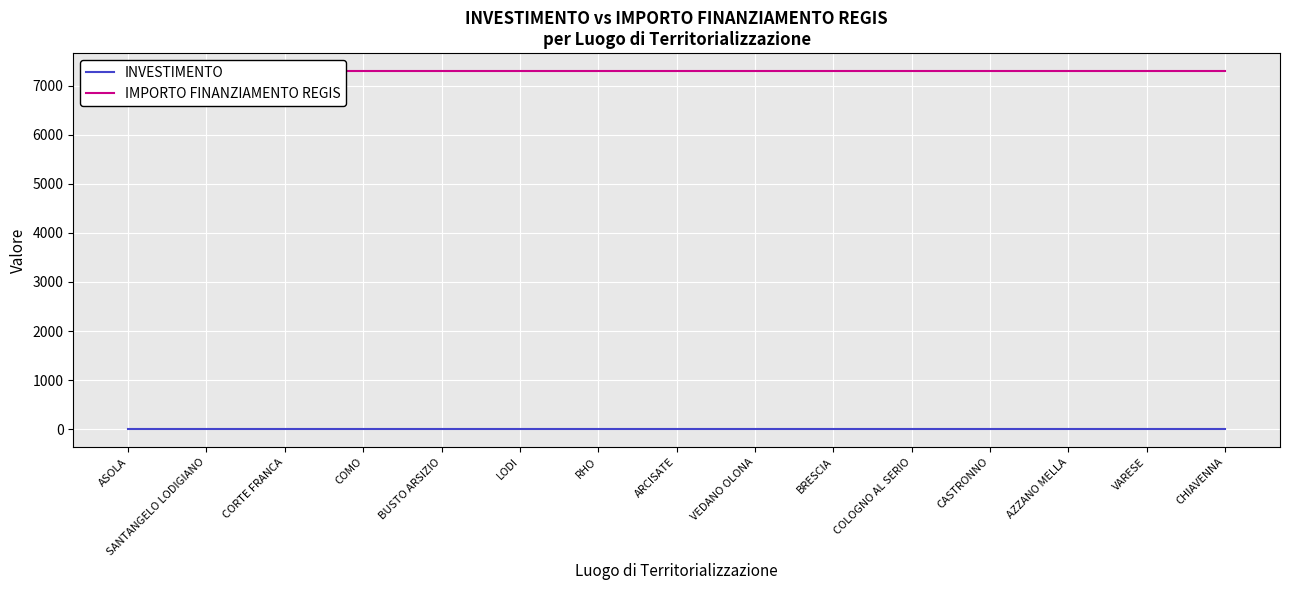

Reading left to right, transcribe all the data shown in this chart.

INVESTIMENTO: 1.4	1.4	1.4	1.4	1.4	1.4	1.4	1.4	1.4	1.4	1.4	1.4	1.4	1.4	1.4
IMPORTO FINANZIAMENTO REGIS: 7301.0	7301.0	7301.0	7301.0	7301.0	7301.0	7301.0	7301.0	7301.0	7301.0	7301.0	7301.0	7301.0	7301.0	7301.0